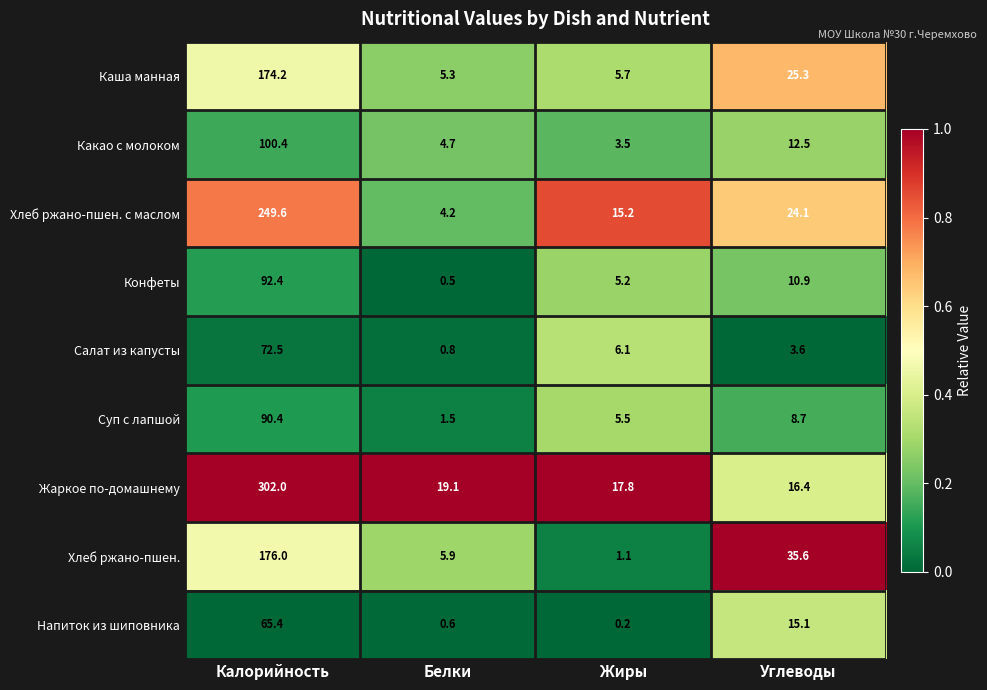

What is the difference between the maximum and minimum values in the Хлеб ржано-пшен. с маслом series?

245.4